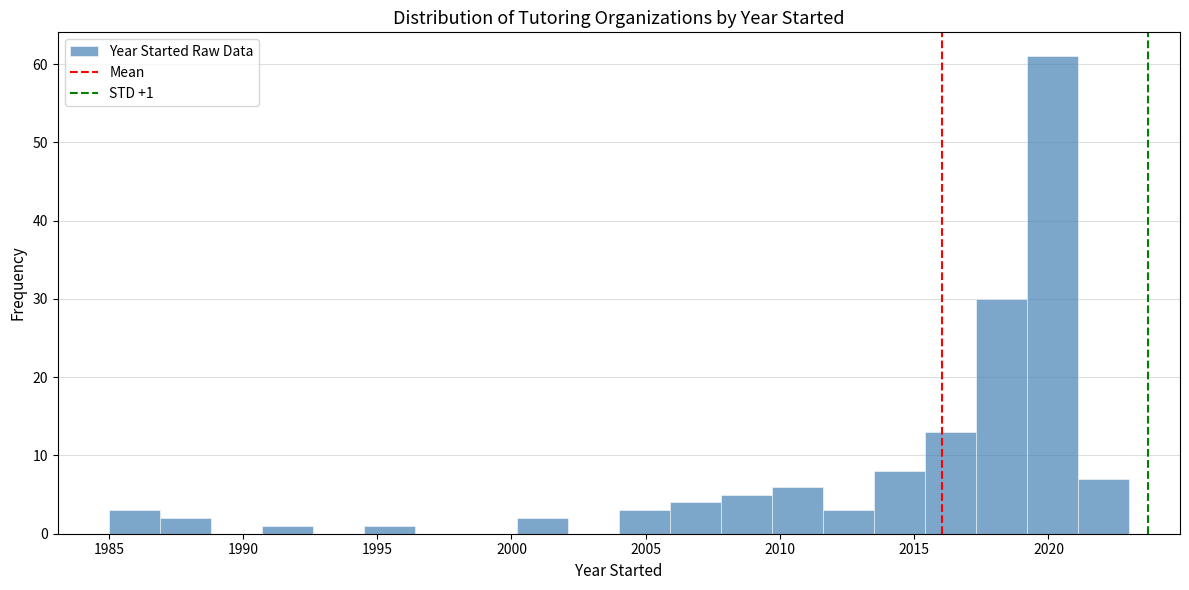

Read against the x-axis, roughly where is the centre of the tallest bar?

2020.0